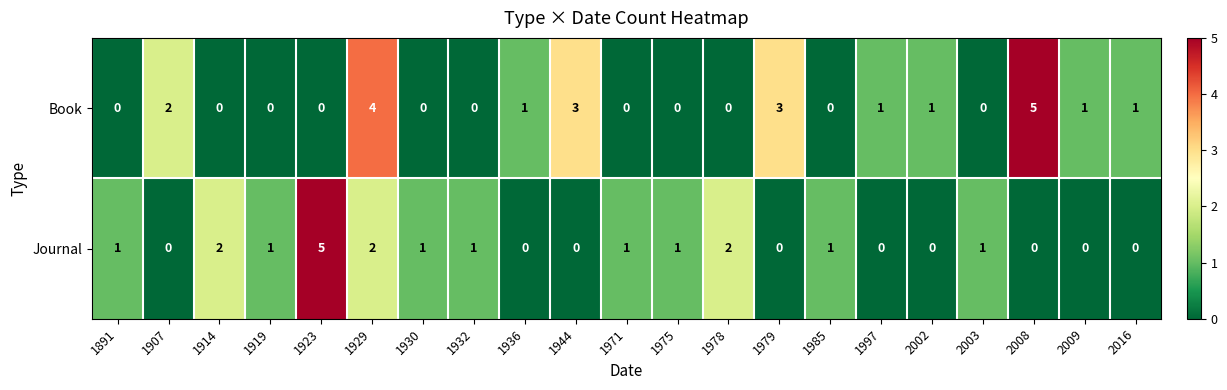

Rank the series by their average value, from highest to lowest.

Book, Journal